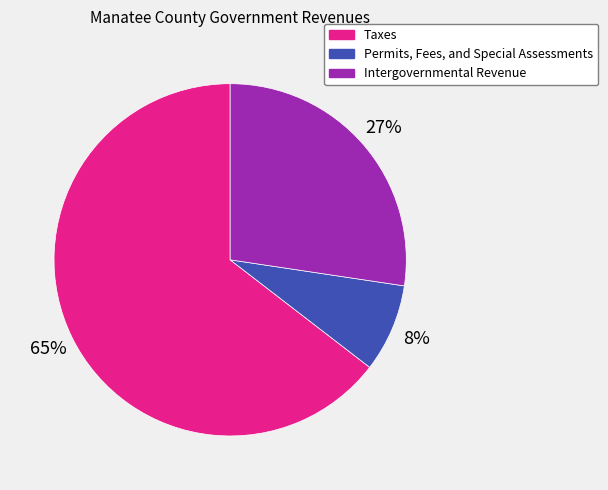

Is there a majority slice in this chart?

Yes